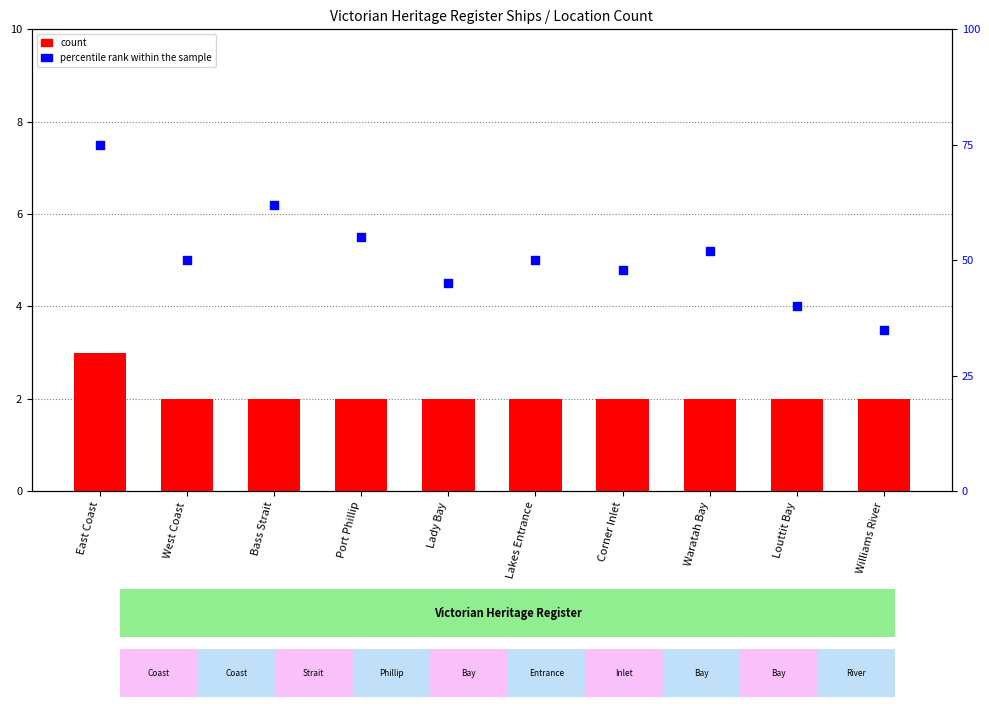

Which series has the largest total across all categories?

percentile rank within the sample